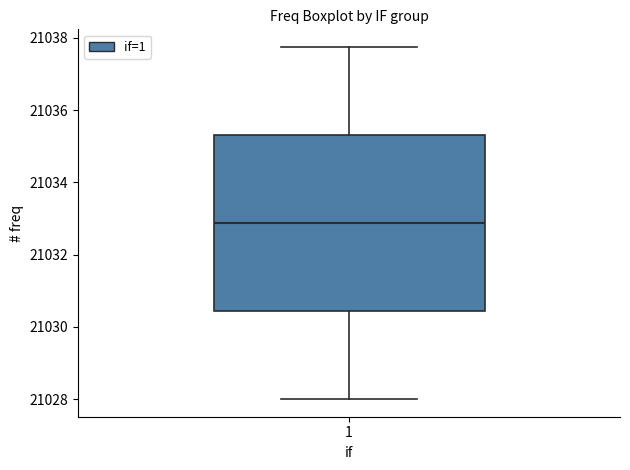

Read this box plot against the y-axis: the position of the median line, the range covered by the box, and the ends of both whiskers. The values are not printed on the chart, so give them approximately, as read against the axis.

median 21032.8, box 21030.4 to 21035.4, whiskers 21028.0 to 21037.8